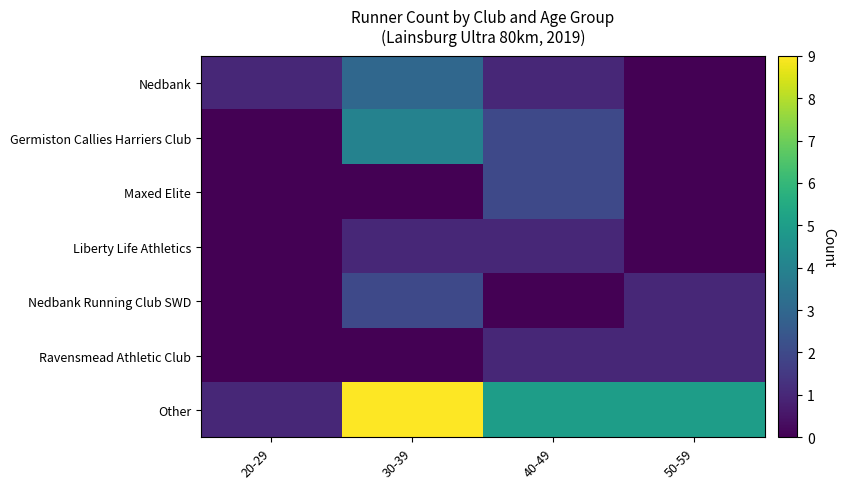

Which label corresponds to the smallest value in the chart?

50-59